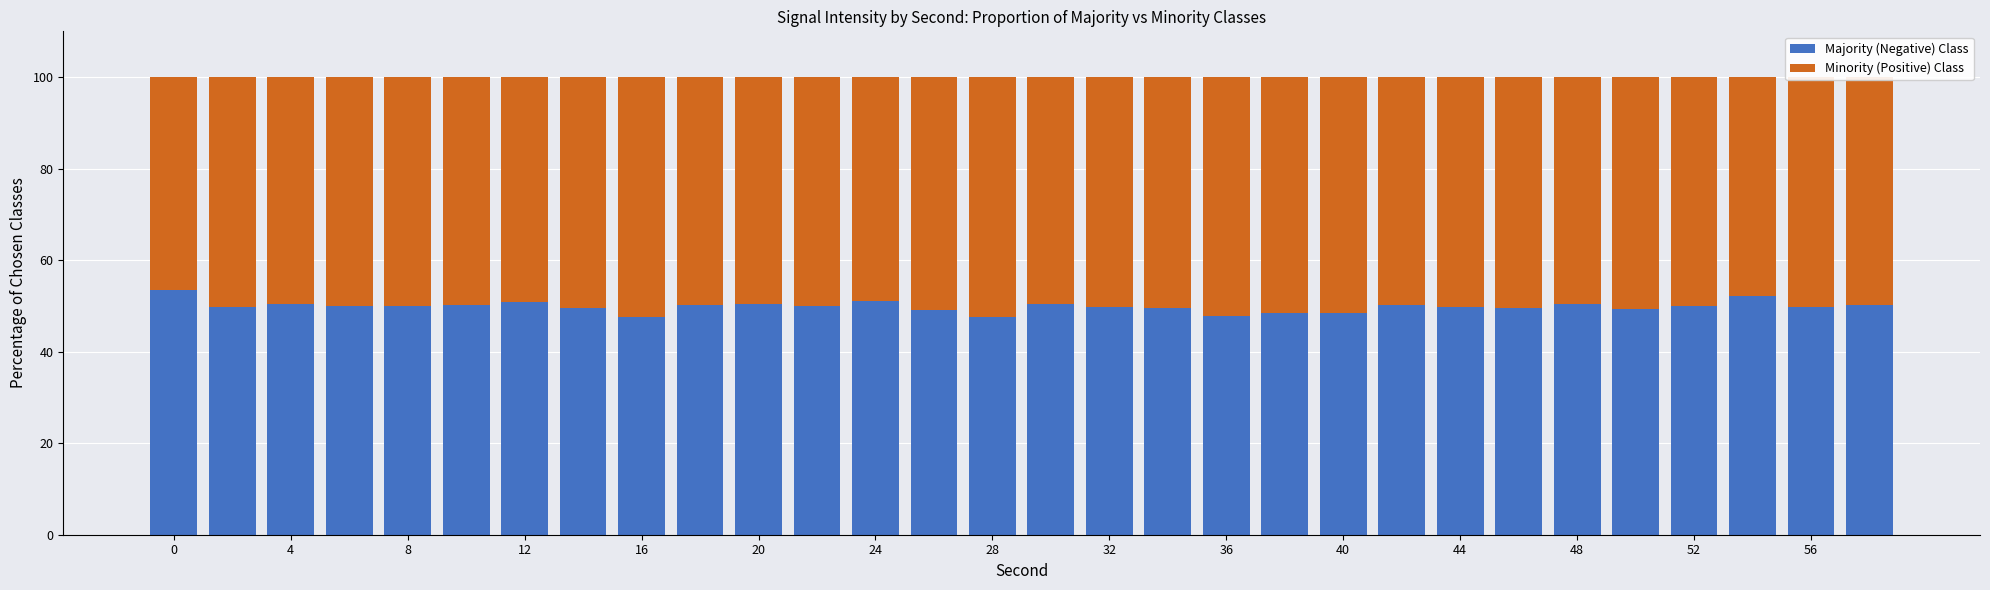

What is the minimum value for Majority (Negative) Class?

47.6